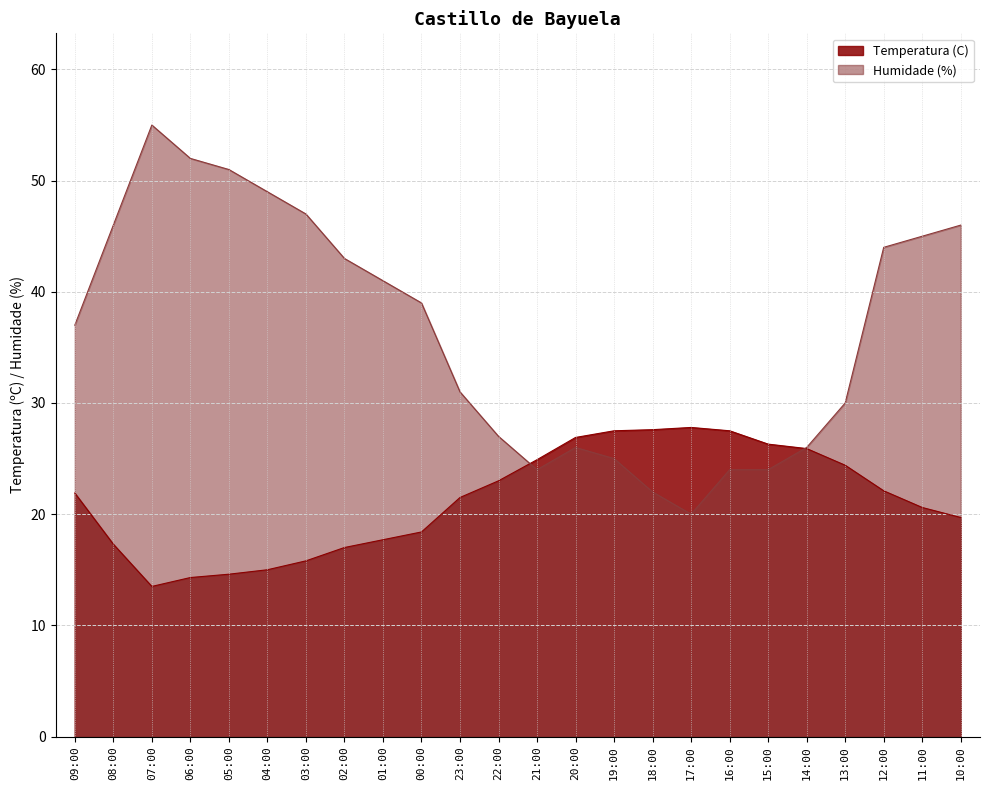

Which has a higher value, 03:00 or 02:00?

02:00